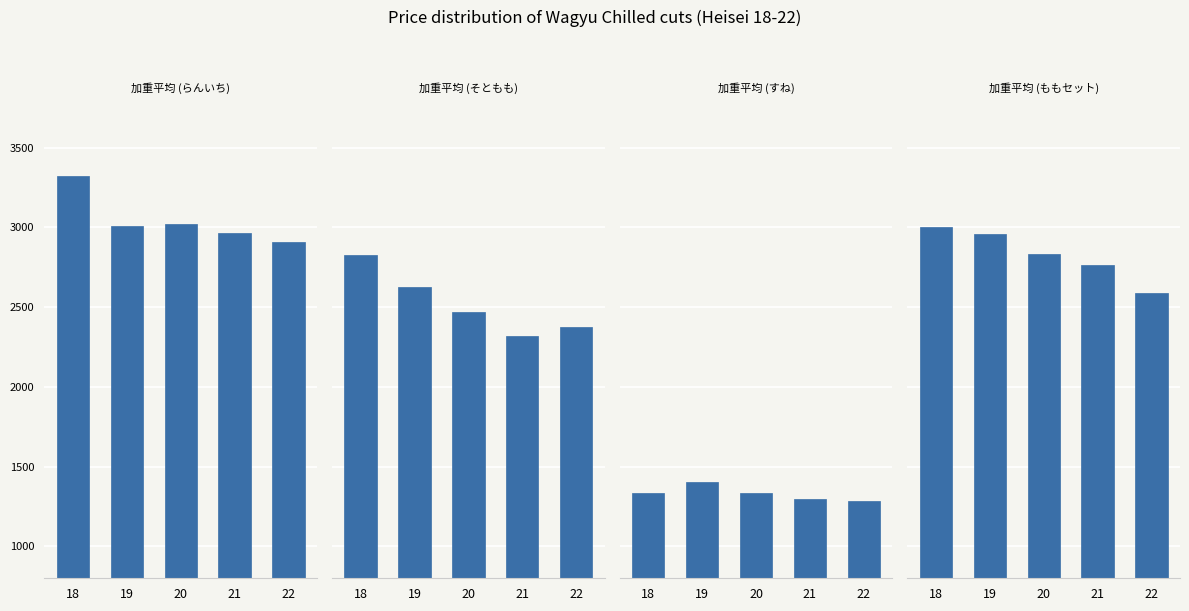

List the labels in order of 加重平均 (すね) value, smallest first.

22, 21, 18, 20, 19